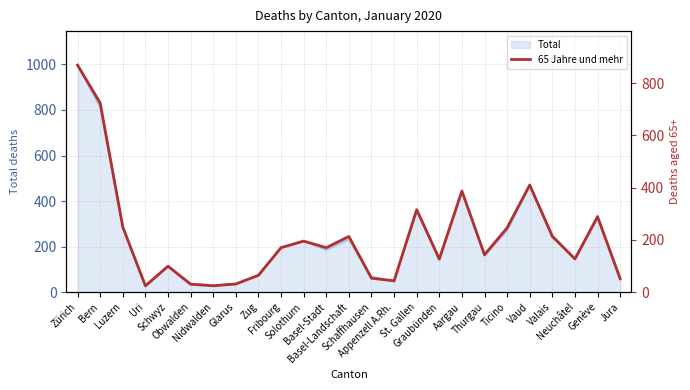

At which category does the data reach its first local valley?

Uri